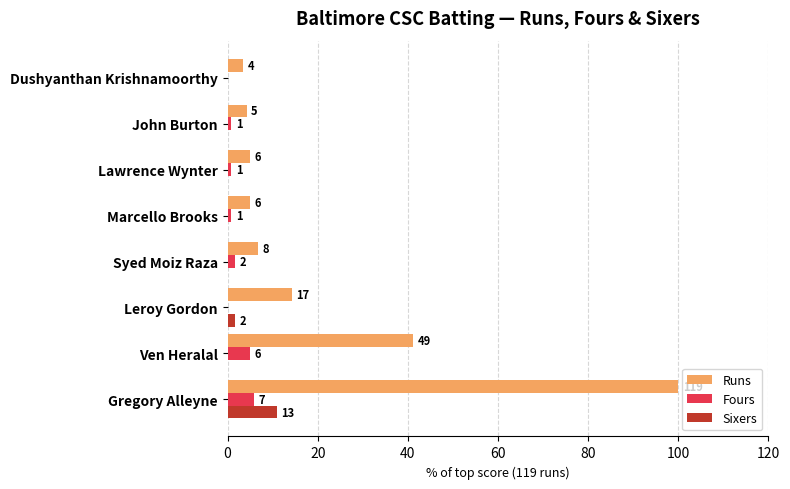

What is the minimum value for Runs?

3.4